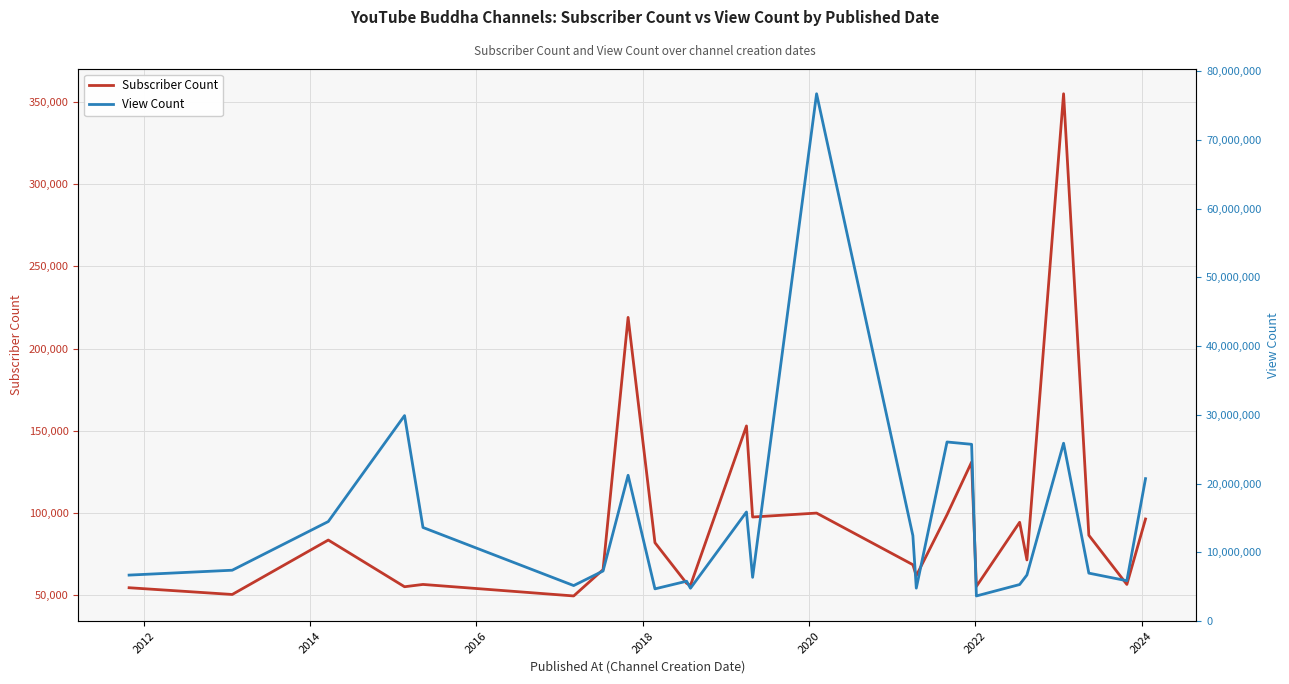

What is the value of the Subscriber Count point at the 16th from the left?

61900